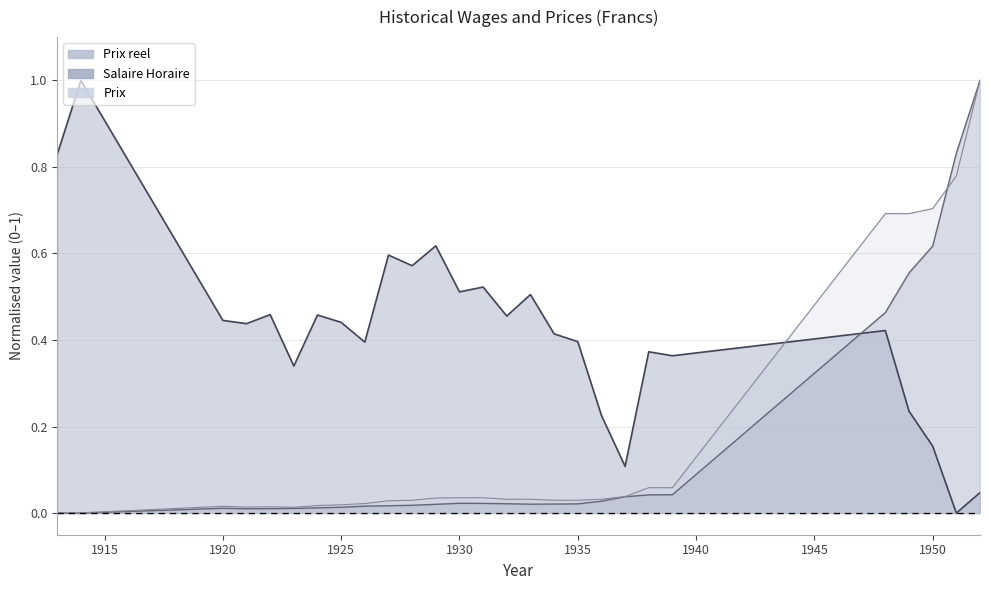

True or false: Prix reel has more than 2 points higher than both neighbors.

True